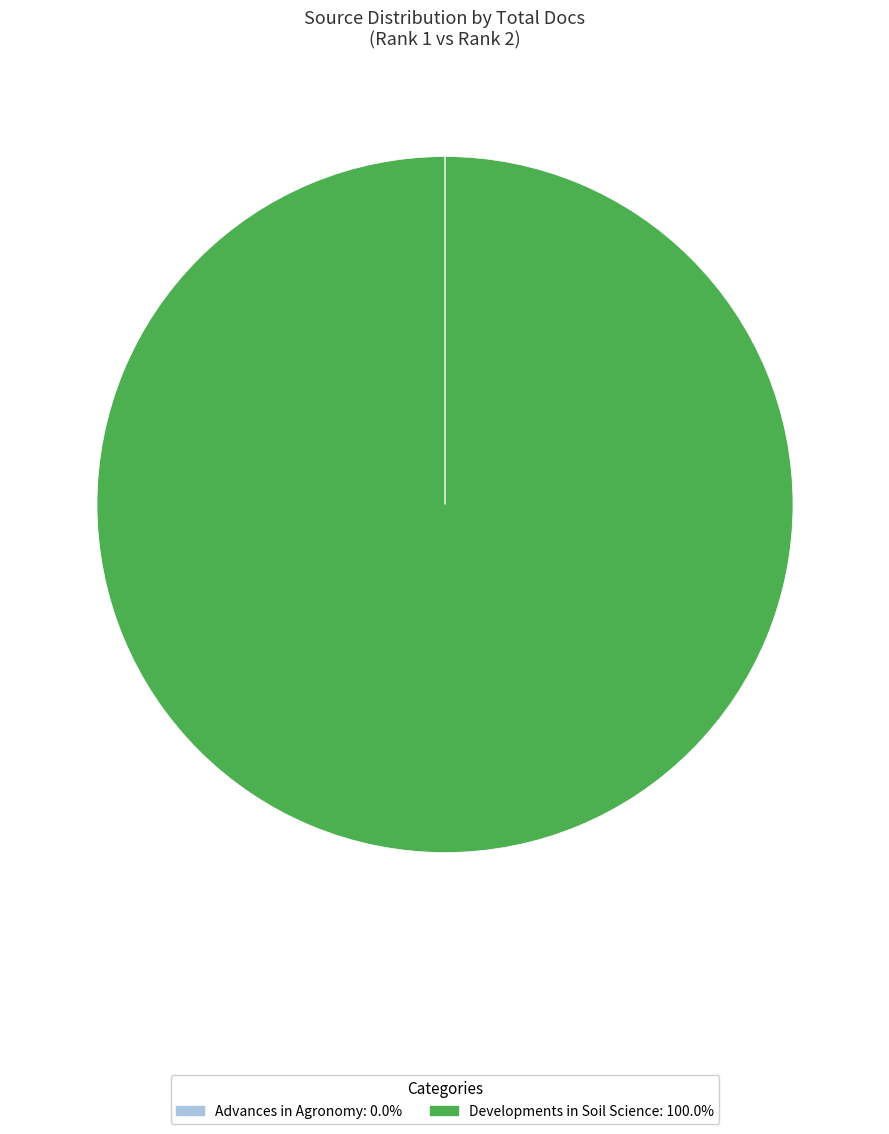

Is Developments in Soil Science: 100.0% the majority of the pie?

Yes